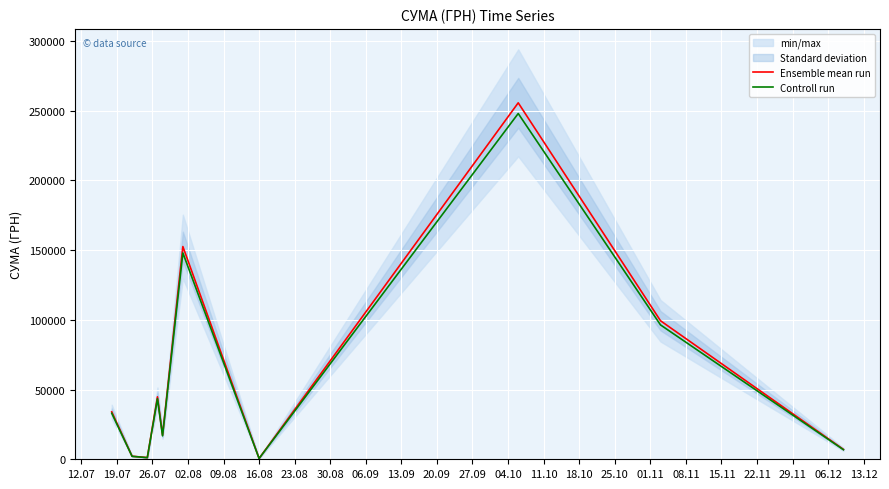

True or false: Controll run and Ensemble mean run intersect in this chart.

False